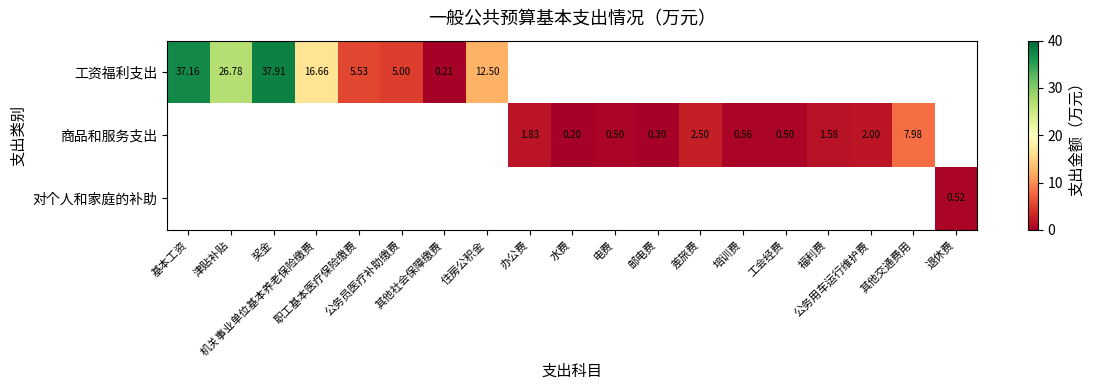

What is the minimum value for 工资福利支出?

0.2